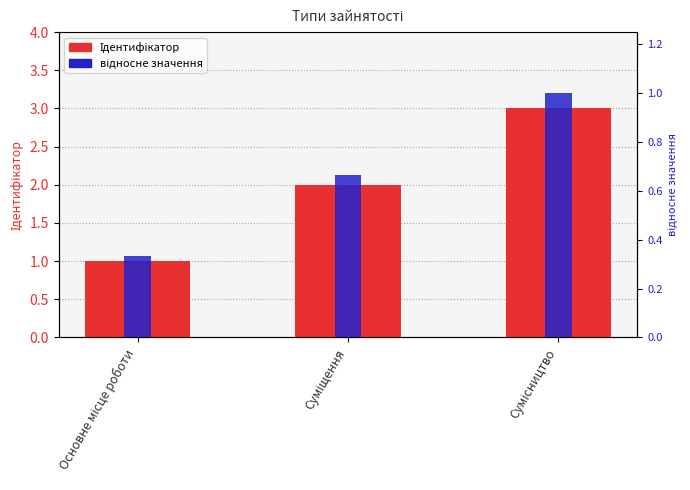

What are all the series names shown in the legend?

Ідентифікатор, відносне значення